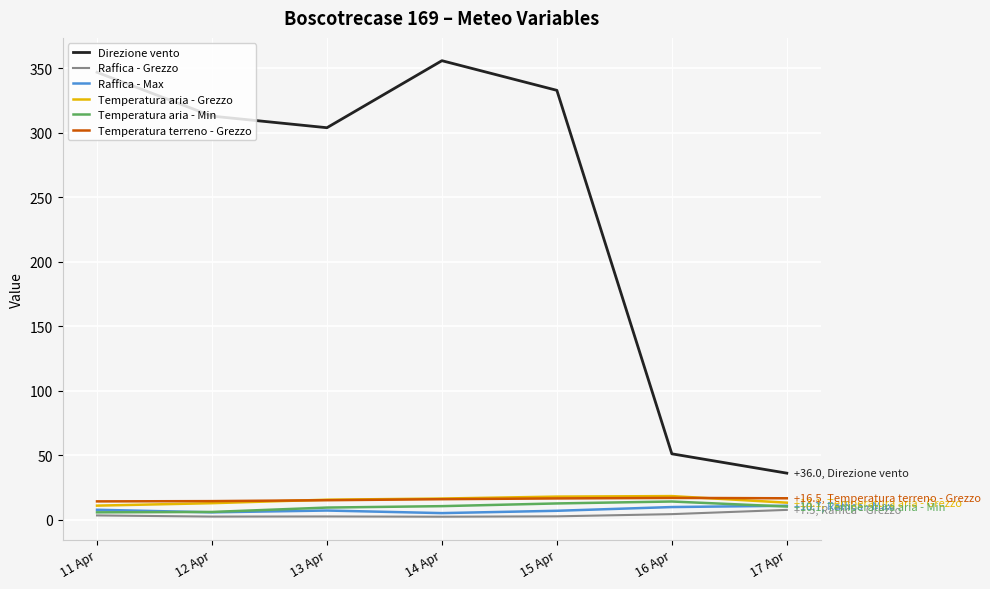

What is the difference between the maximum and minimum values in the Temperatura aria - Grezzo series?

7.4